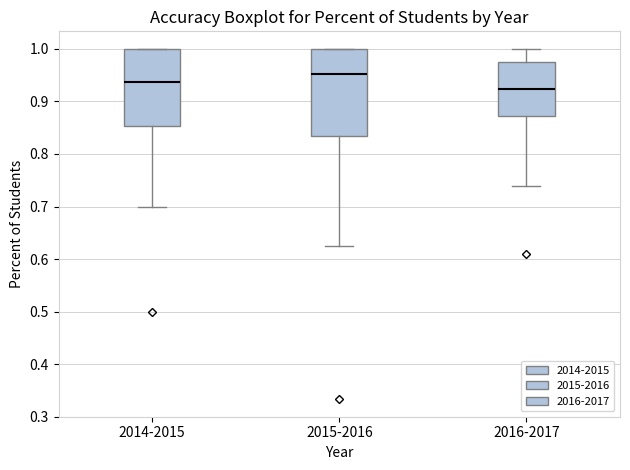

Reading left to right, transcribe this box plot: for each box, give where its median line is, the range the box spans, and where its two whiskers end, as read against the y-axis. The values are not printed on the chart, so give them approximately, as read against the axis.

2014-2015: median 0.94, box 0.85 to 1.00, whiskers 0.70 to 1.00
2015-2016: median 0.95, box 0.84 to 1.00, whiskers 0.63 to 1.00
2016-2017: median 0.92, box 0.87 to 0.98, whiskers 0.74 to 1.00